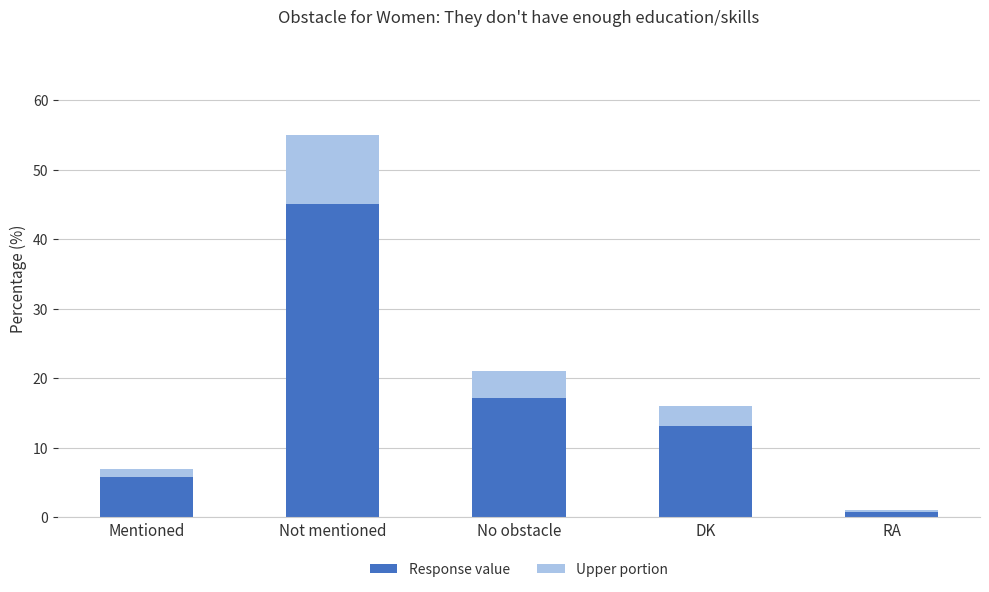

What is the sum of the Response value values at No obstacle and Not mentioned?

62.3